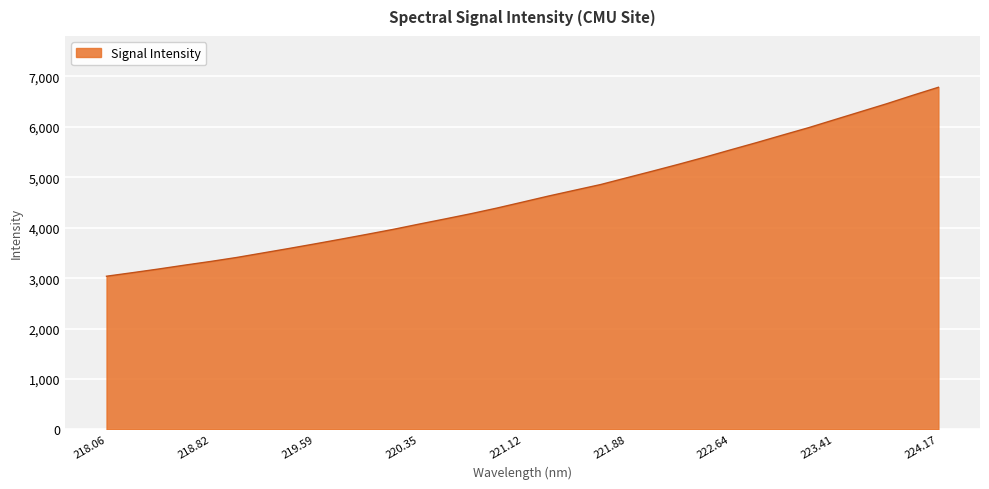

What is the maximum value shown in the chart?

6786.0